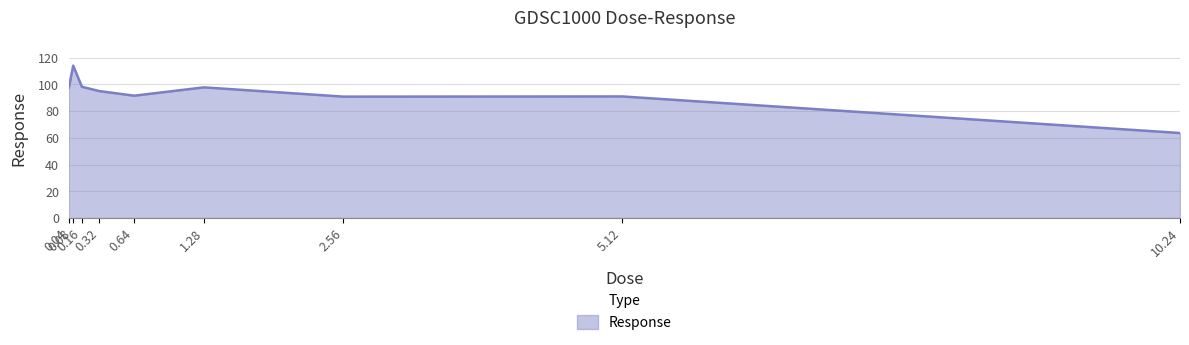

What is the difference between the second highest and minimum values?

34.6